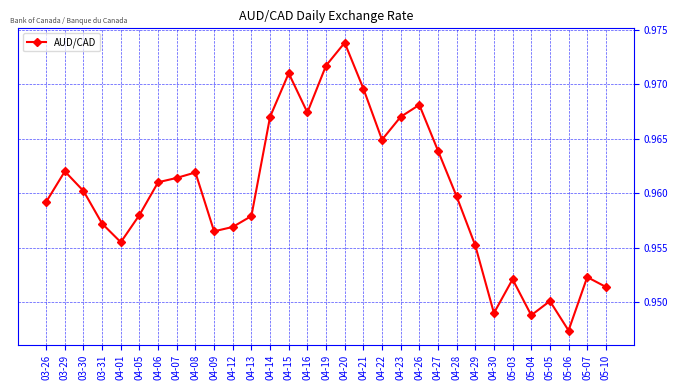

What is the label of the 5th point from the left?

04-01